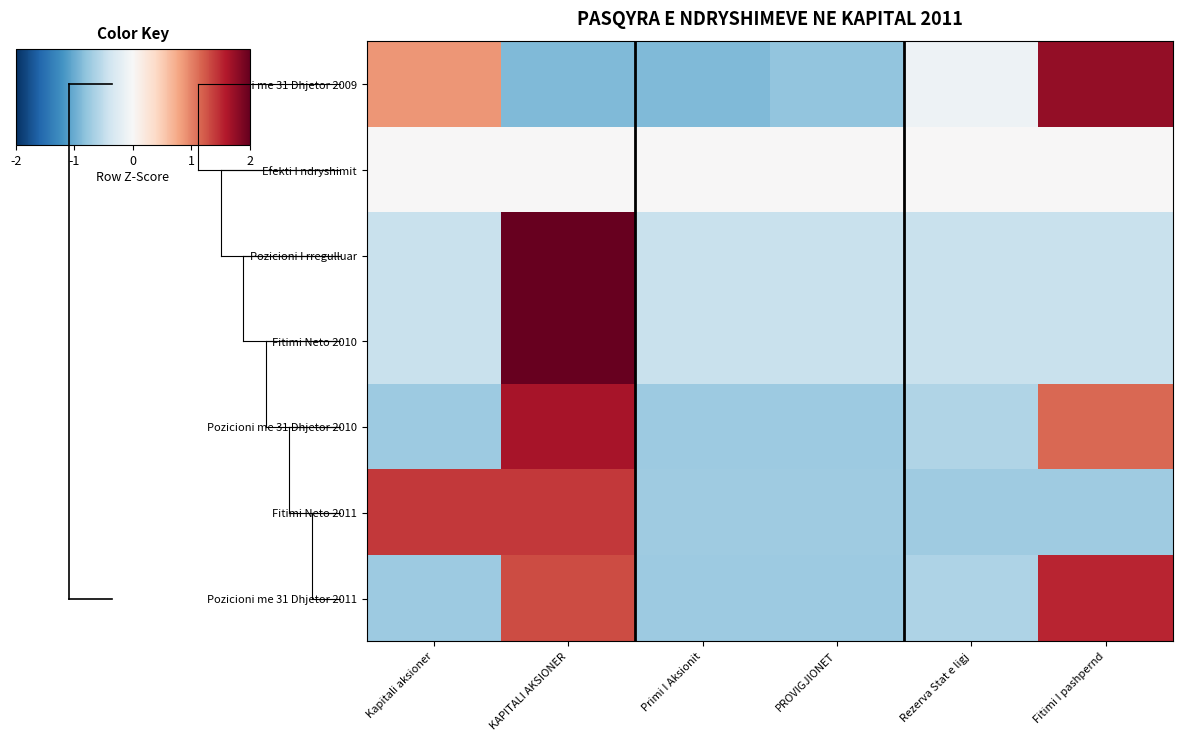

Reading left to right, list all the values displayed in this chart.

Pozicioni me 31 Dhjetor 2009: Kapitali aksioner=0.9	KAPITALI AKSIONER=-0.9	Primi I Aksionit=-0.9	PROVIGJIONET=-0.8	Rezerva Stat e ligj=-0.1	Fitimi I pashpernd=1.8
Efekti I ndryshimit: Kapitali aksioner=0.0	KAPITALI AKSIONER=0.0	Primi I Aksionit=0.0	PROVIGJIONET=0.0	Rezerva Stat e ligj=0.0	Fitimi I pashpernd=0.0
Pozicioni I rregulluar: Kapitali aksioner=-0.4	KAPITALI AKSIONER=2.2	Primi I Aksionit=-0.4	PROVIGJIONET=-0.4	Rezerva Stat e ligj=-0.4	Fitimi I pashpernd=-0.4
Fitimi Neto 2010: Kapitali aksioner=-0.4	KAPITALI AKSIONER=2.2	Primi I Aksionit=-0.4	PROVIGJIONET=-0.4	Rezerva Stat e ligj=-0.4	Fitimi I pashpernd=-0.4
Pozicioni me 31 Dhjetor 2010: Kapitali aksioner=-0.7	KAPITALI AKSIONER=1.7	Primi I Aksionit=-0.7	PROVIGJIONET=-0.7	Rezerva Stat e ligj=-0.6	Fitimi I pashpernd=1.1
Fitimi Neto 2011: Kapitali aksioner=1.4	KAPITALI AKSIONER=1.4	Primi I Aksionit=-0.7	PROVIGJIONET=-0.7	Rezerva Stat e ligj=-0.7	Fitimi I pashpernd=-0.7
Pozicioni me 31 Dhjetor 2011: Kapitali aksioner=-0.7	KAPITALI AKSIONER=1.3	Primi I Aksionit=-0.7	PROVIGJIONET=-0.7	Rezerva Stat e ligj=-0.6	Fitimi I pashpernd=1.5